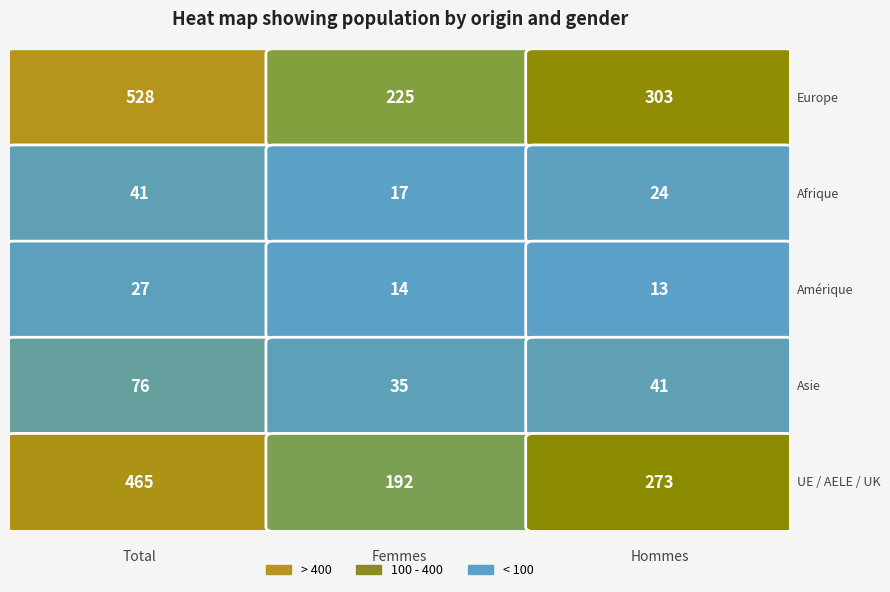

Reading right to left, what are all the values shown in this chart?

Europe: Hommes=303	Femmes=225	Total=528
Afrique: Hommes=24	Femmes=17	Total=41
Amérique: Hommes=13	Femmes=14	Total=27
Asie: Hommes=41	Femmes=35	Total=76
UE / AELE / UK: Hommes=273	Femmes=192	Total=465